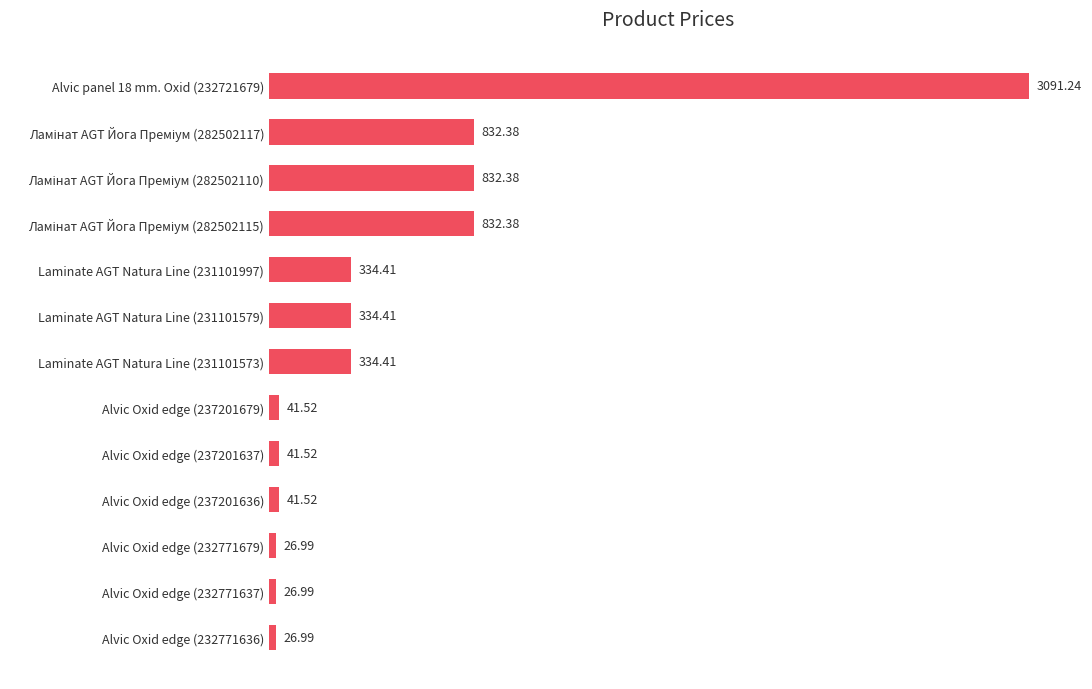

What is the sum of the values at Laminate AGT Natura Line (231101579) and Alvic Oxid edge (237201637)?

375.9